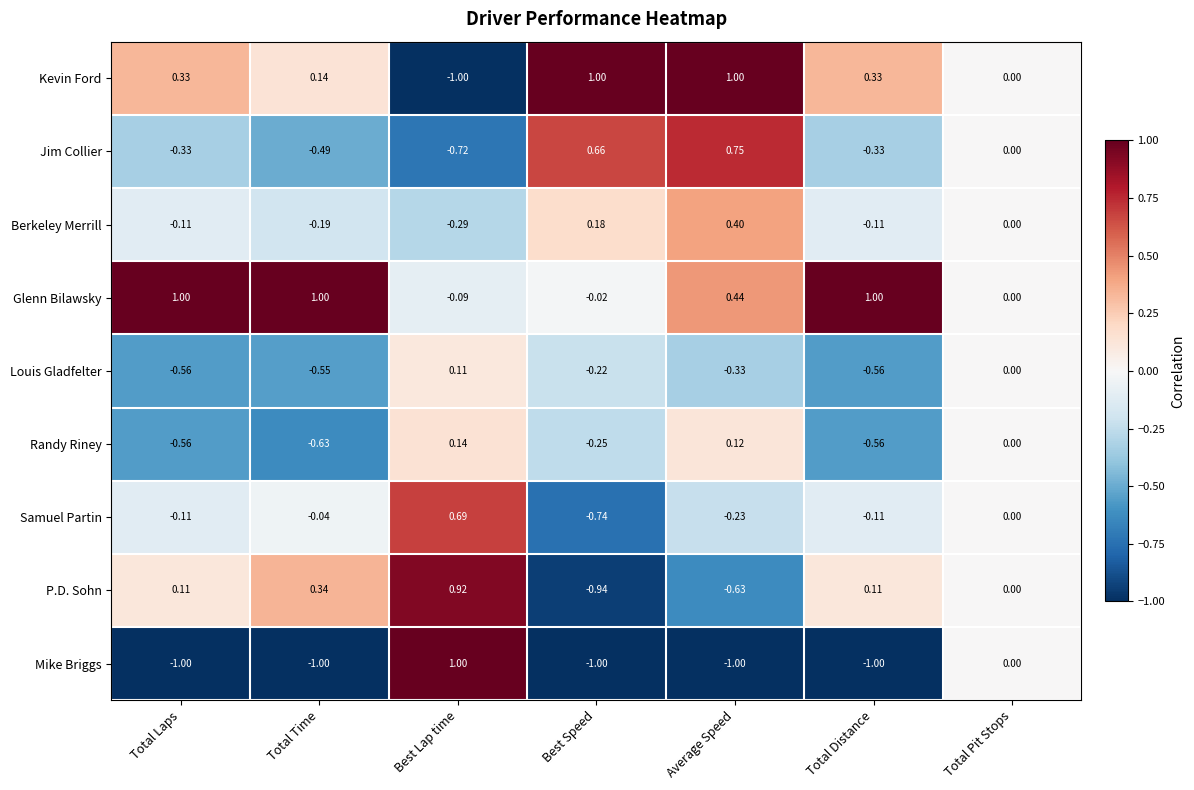

Between Total Time and Best Speed, which series saw the biggest shift?

P.D. Sohn